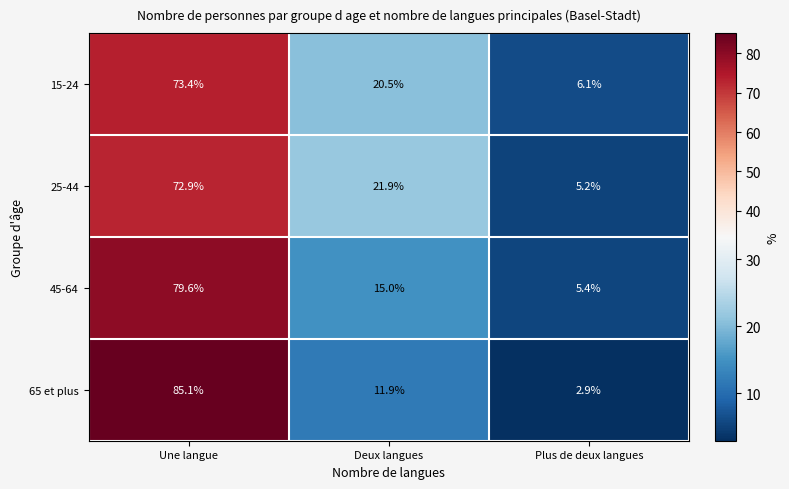

How many distinct data groups are displayed?

4